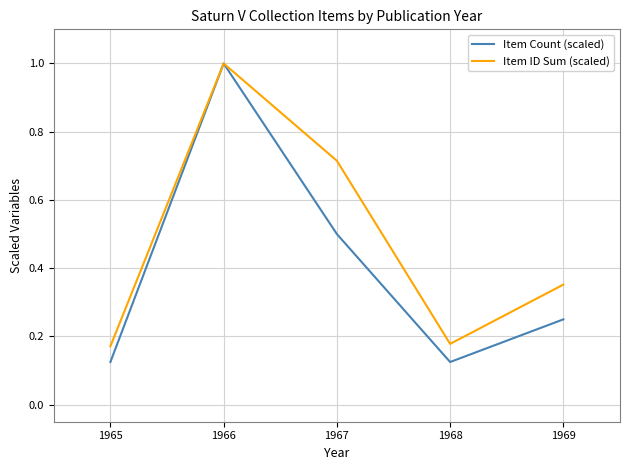

At which category is the sum across all series the highest?

1966